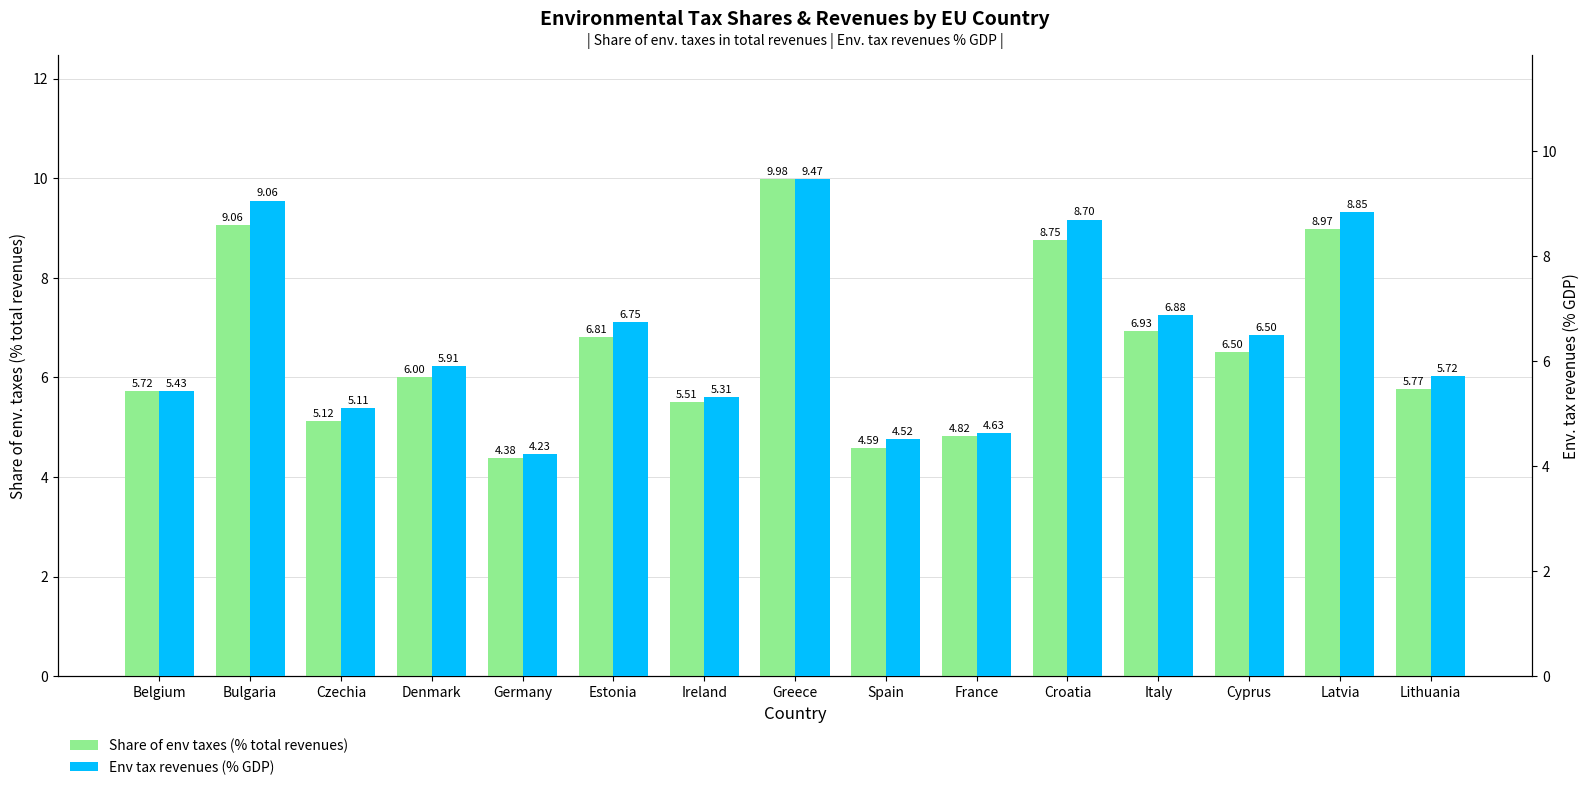

What is the difference between the maximum and minimum values in the Env tax revenues (% GDP) series?

5.2